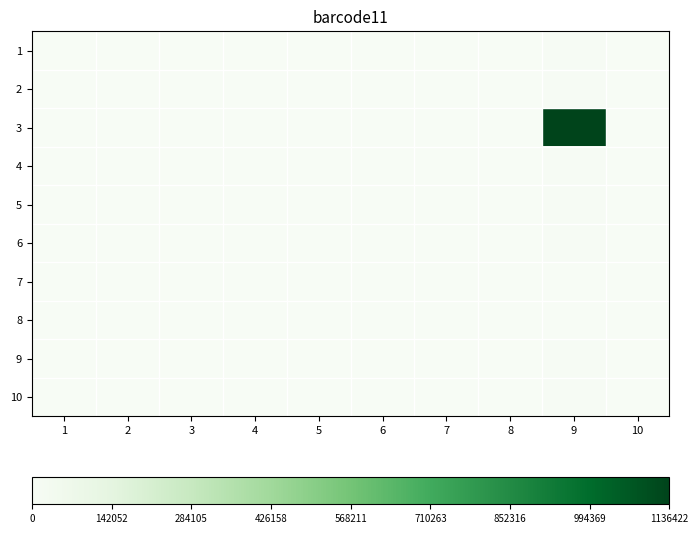

What is the greatest value displayed?

1136422